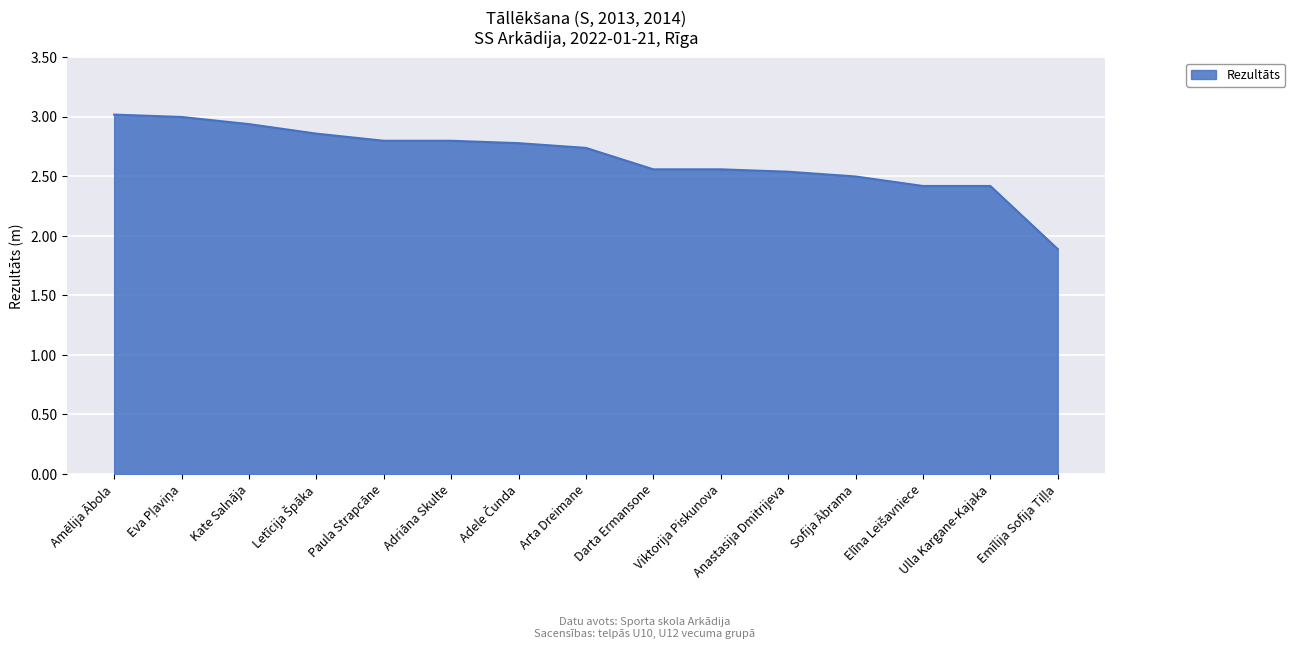

How many values are below 2?

1